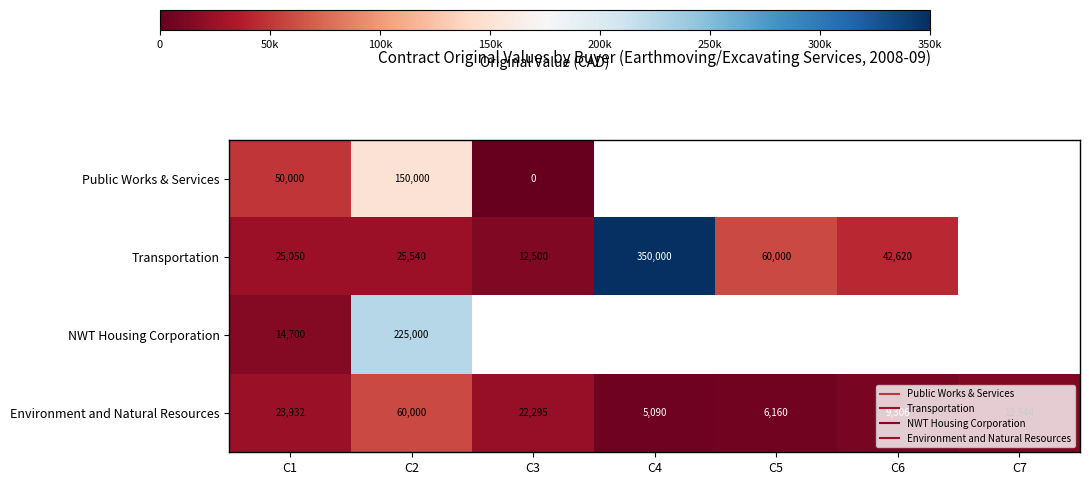

Rank the series by their maximum value, from highest to lowest.

Transportation, NWT Housing Corporation, Public Works & Services, Environment and Natural Resources